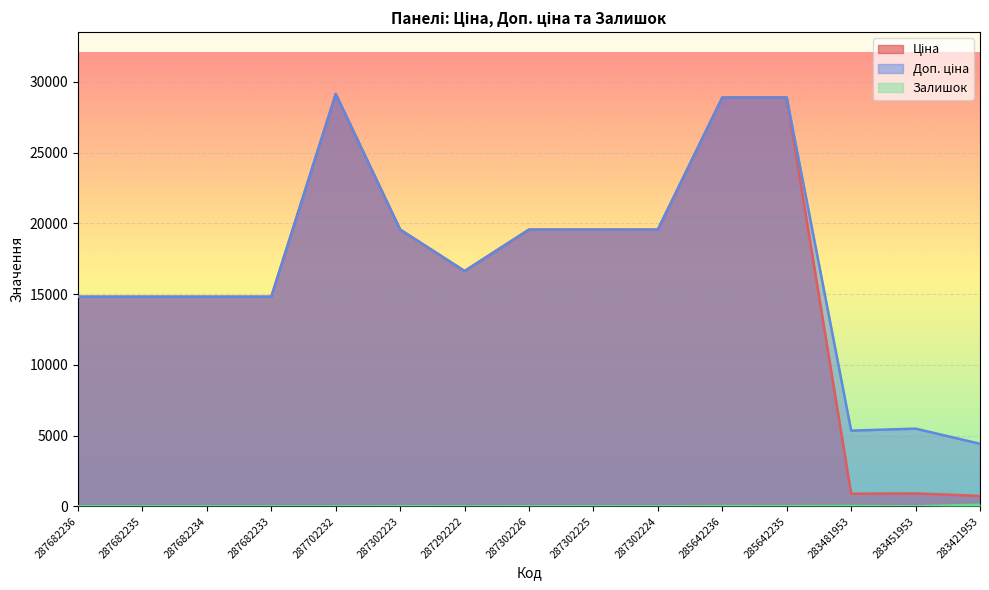

Rank the series by their maximum value, from lowest to highest.

Залишок, Ціна, Доп. ціна